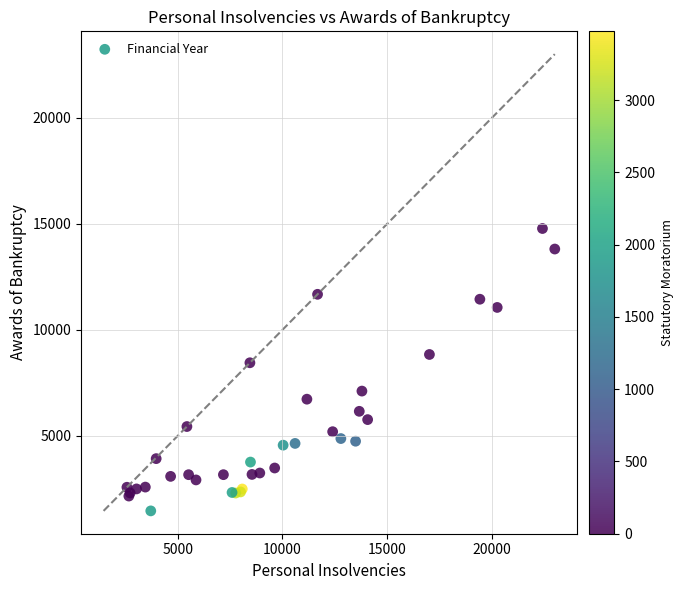

What Y value in the scatter plot is closest to 8120?

8447